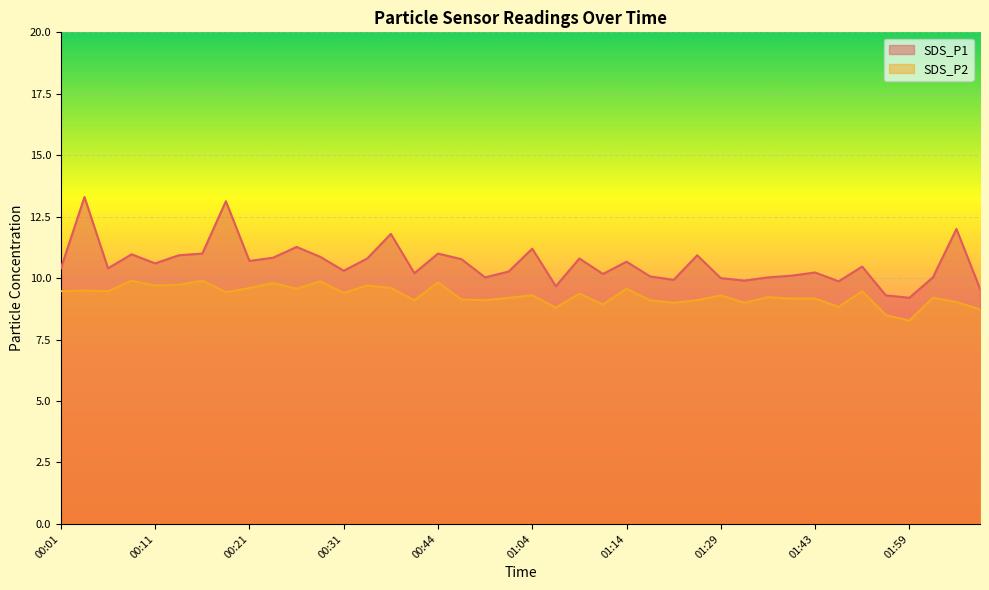

Between 00:56 and 00:06, which is larger?

00:06